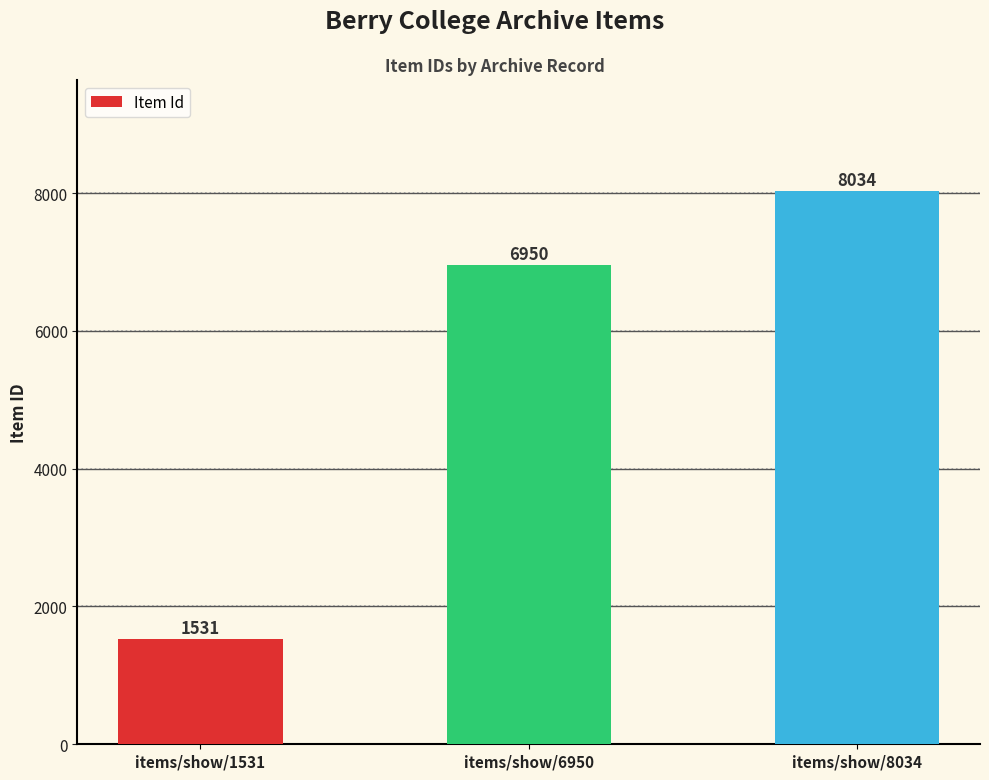

True or false: the data shows 6950 at items/show/6950.

True